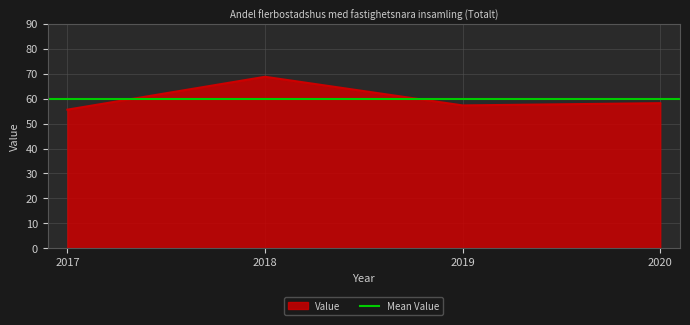

At which category does the data reach its first local peak?

2018